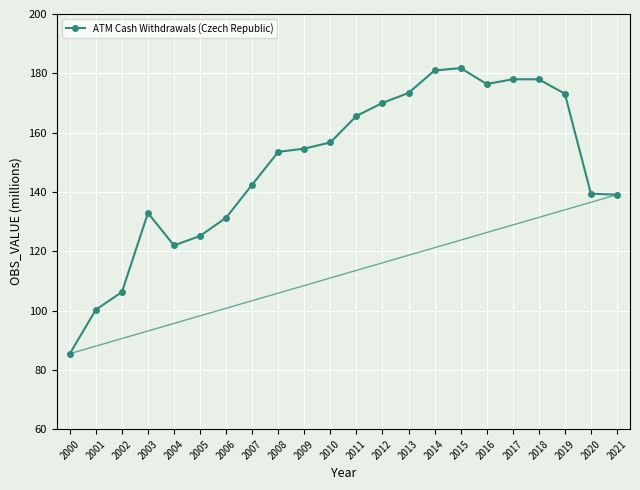

What is the change in value from 2020 to 2021?

-0.3